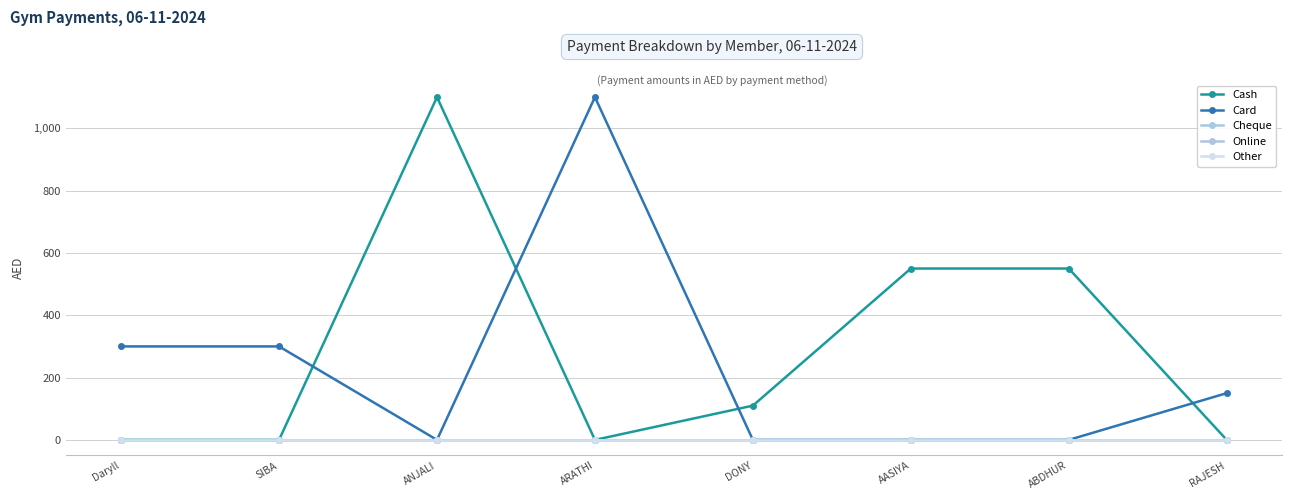

Rank the series by their maximum value, from lowest to highest.

Cheque, Online, Other, Cash, Card